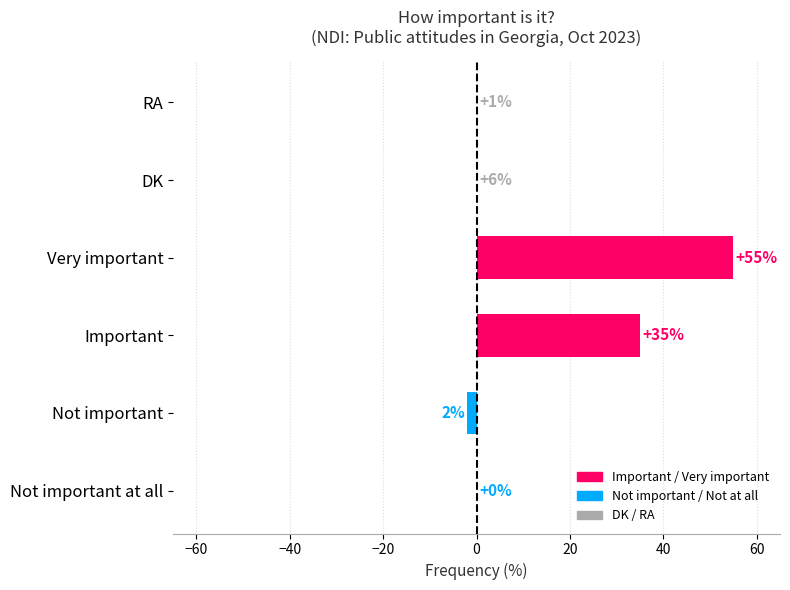

What is the change in value from Not important to DK?

+2